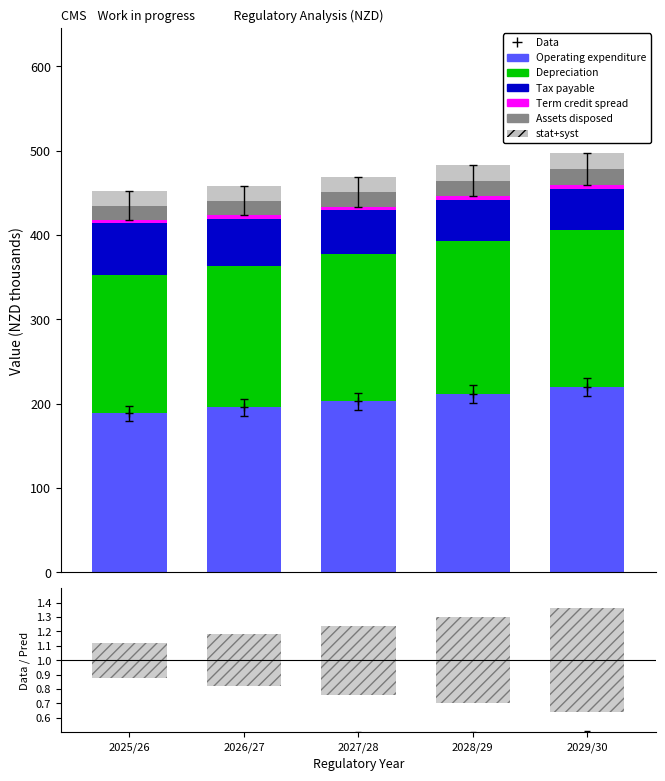

What is the difference between the Depreciation values at 2027/28 and 2028/29?

7.2